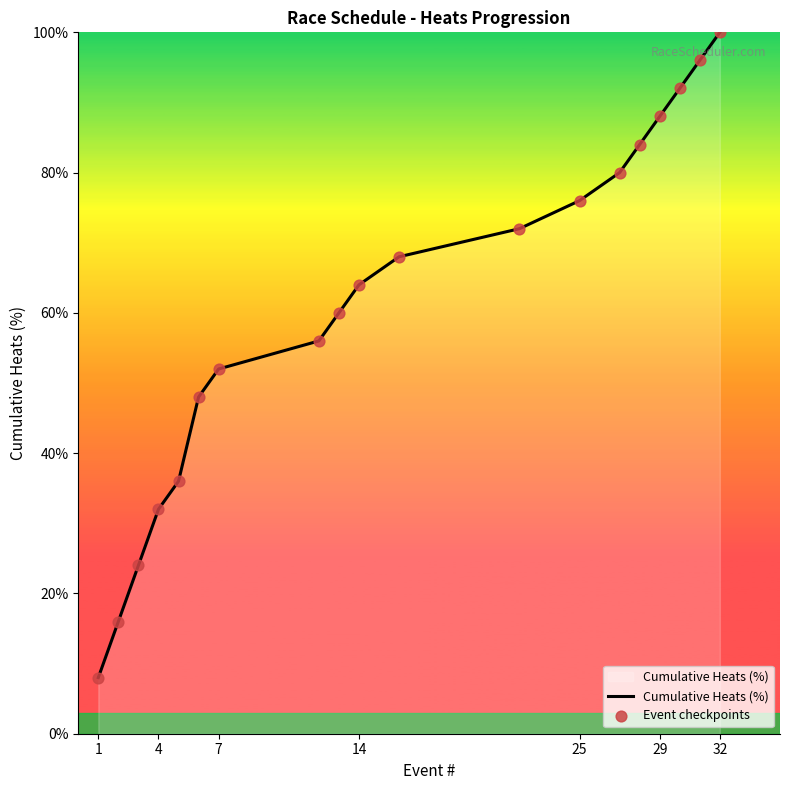

What is the greatest value displayed?

100.0